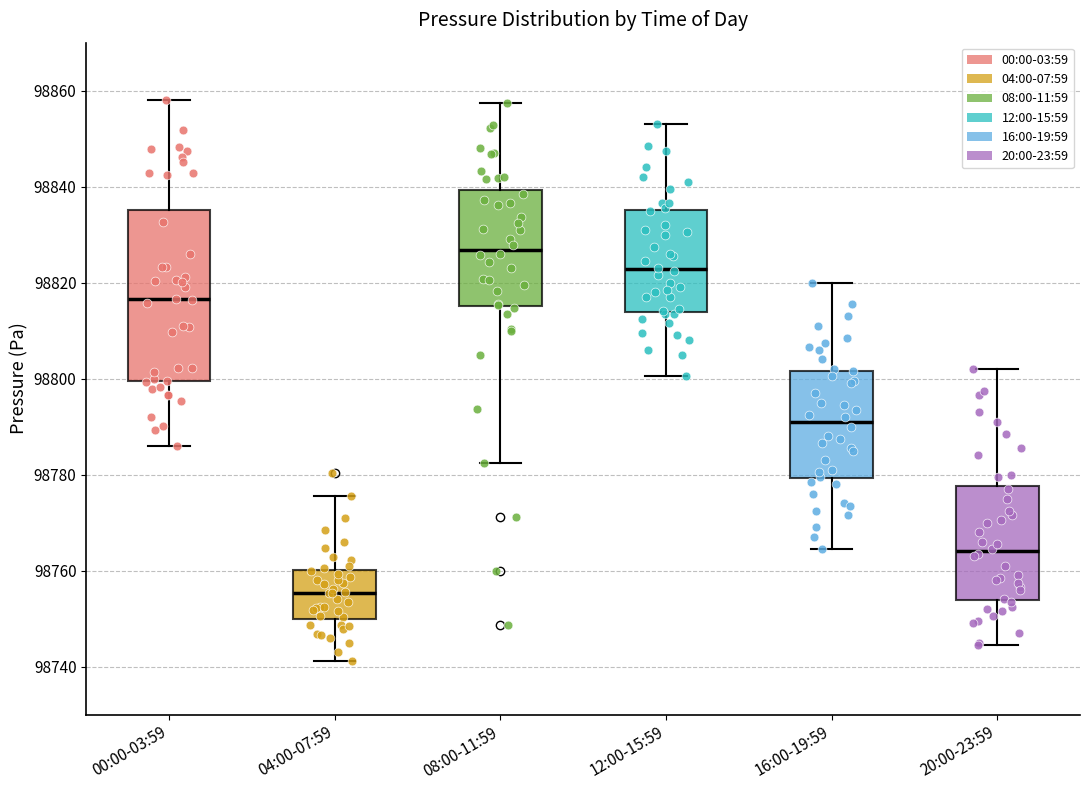

Which box's median line is the highest?

08:00-11:59